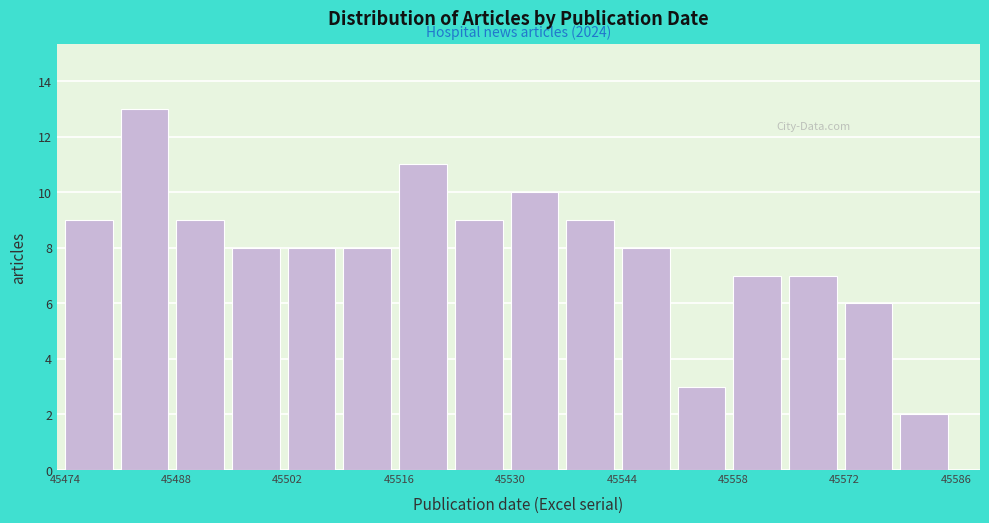

Read against the x-axis, roughly where is the centre of the tallest bar?

45484